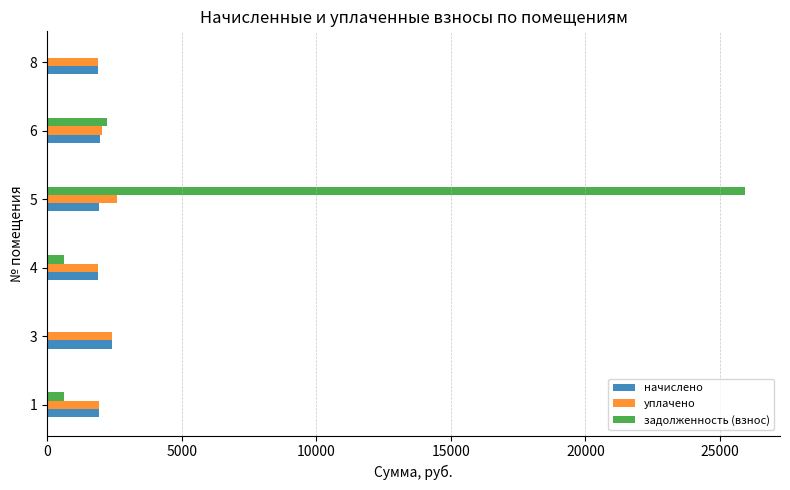

What is the total value across all series at 8?

3754.0